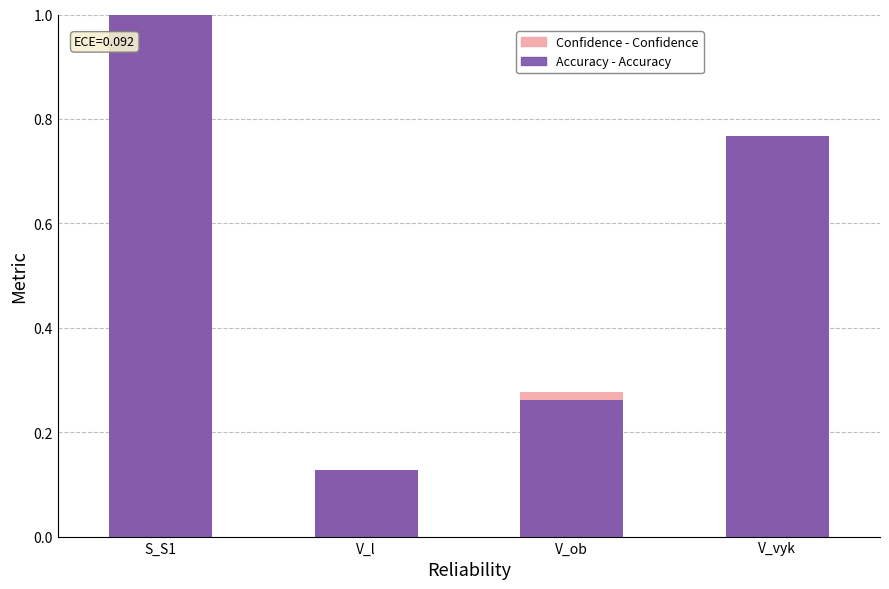

List the series in order of their peak value, lowest first.

Confidence, Accuracy